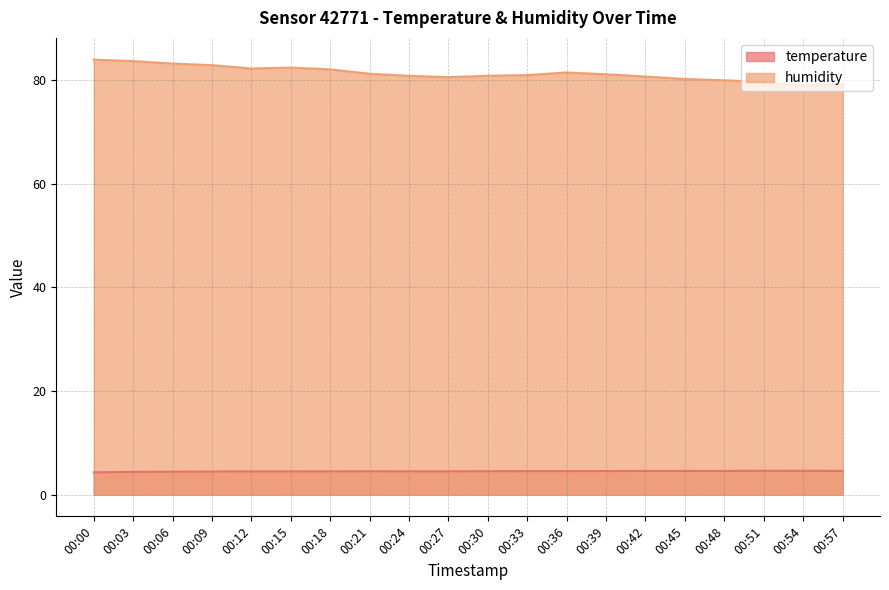

The humidity series shows 104.9 at 00:45. True or false?

False